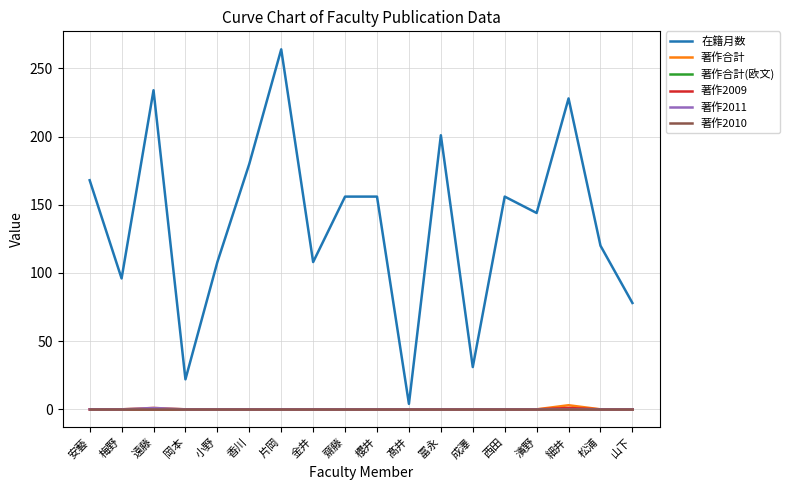

What is the label of the 6th point from the left?

香川